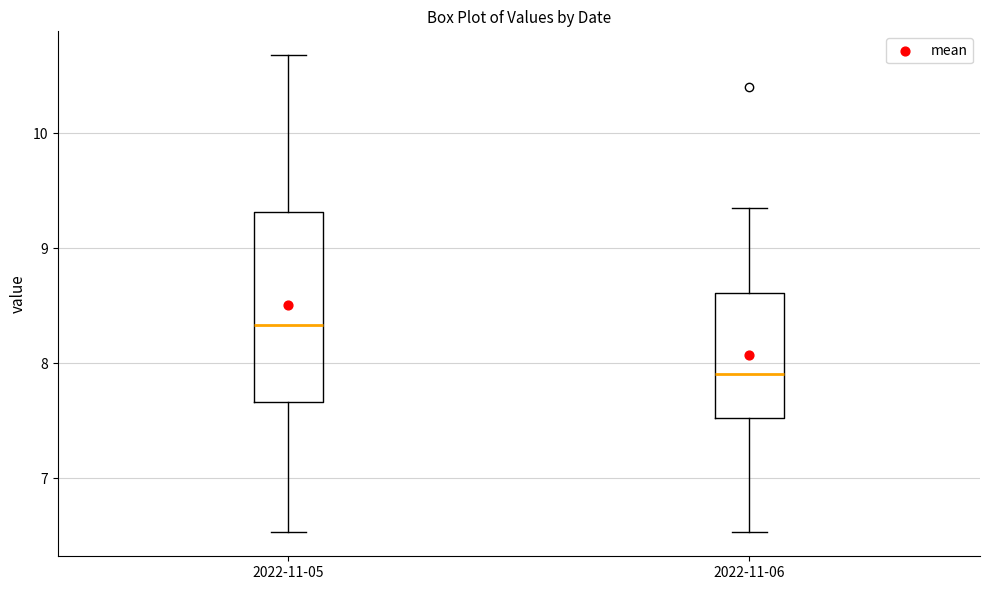

Which box is the tallest, from its lower edge to its upper edge?

2022-11-05